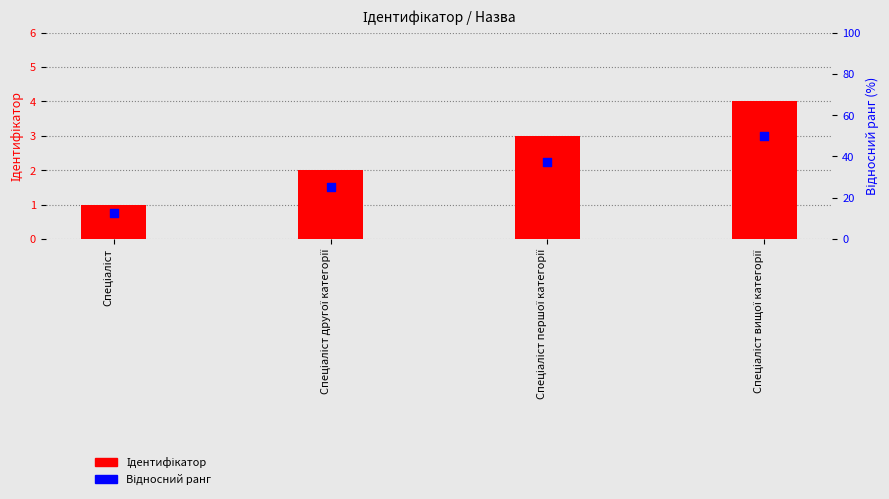

Which series has the largest Y range (max minus min)?

Ідентифікатор